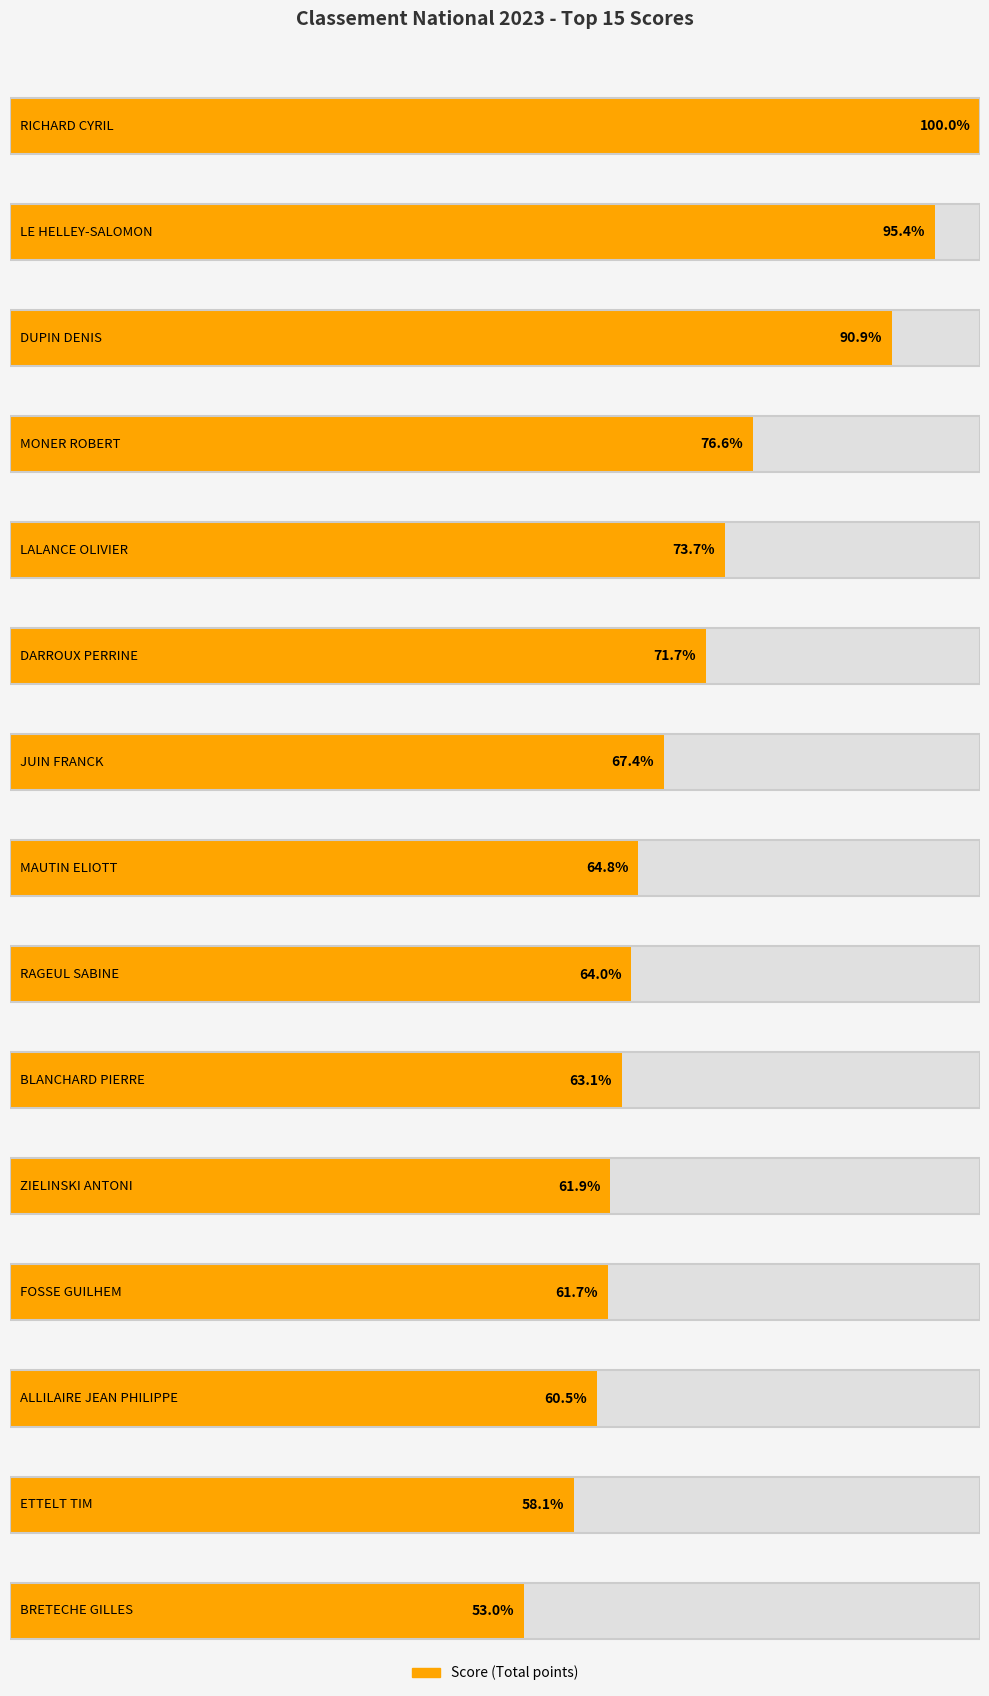

Between ETTELT TIM and DARROUX PERRINE, which is larger?

DARROUX PERRINE